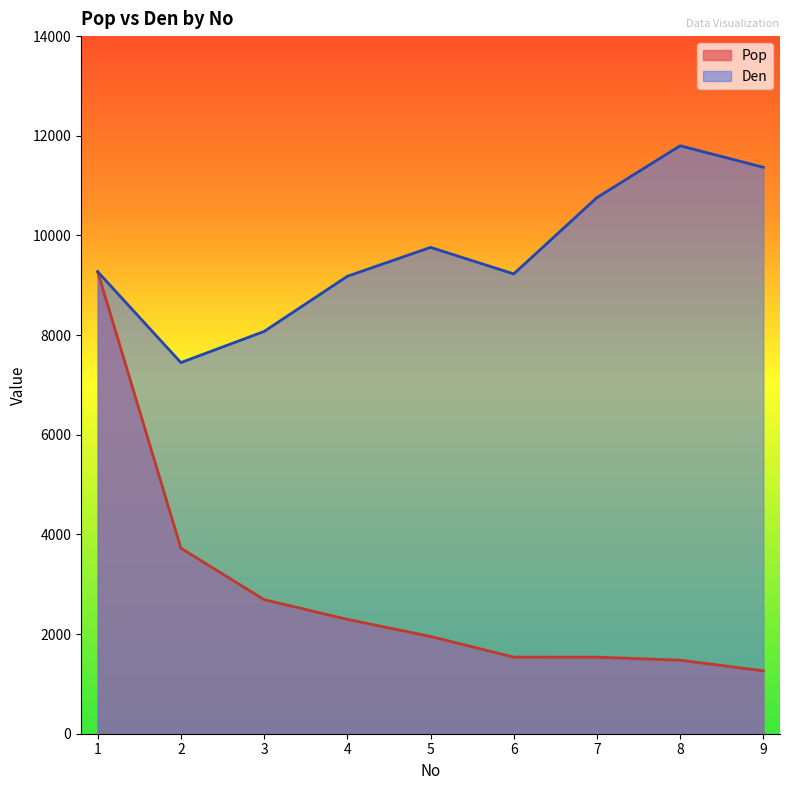

Rank the series by their average value, from lowest to highest.

Pop, Den